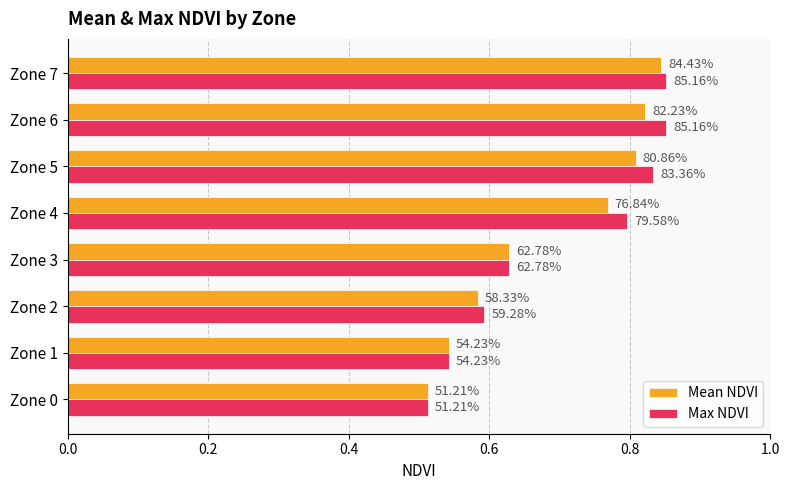

What position from the left is 6?

7